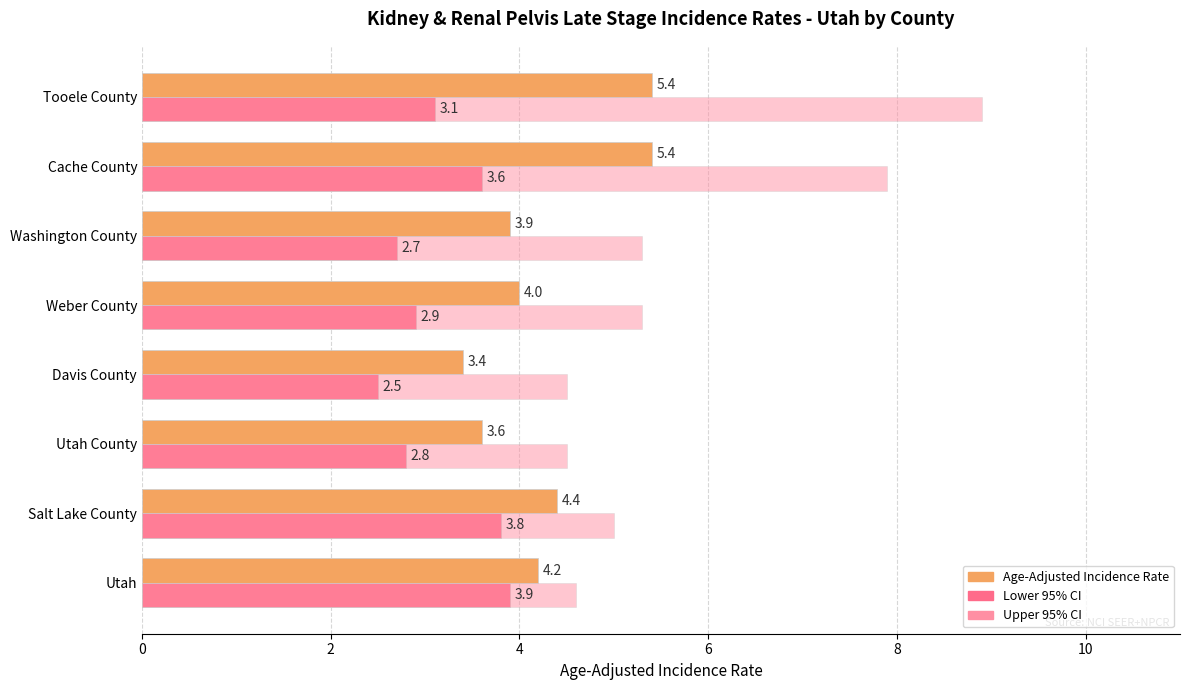

At which category does the chart reach its peak across all series?

Tooele County